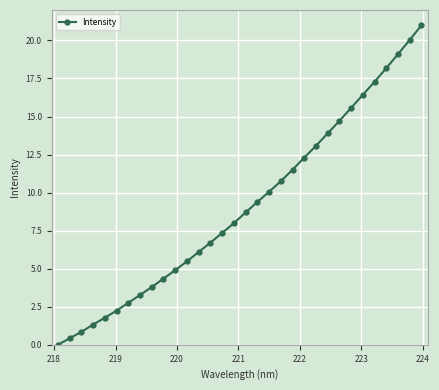

Reading left to right, transcribe all the data shown in this chart.

0.0	0.4	0.8	1.3	1.8	2.2	2.8	3.3	3.8	4.3	4.9	5.5	6.1	6.7	7.3	8.0	8.7	9.4	10.1	10.7	11.5	12.3	13.1	13.9	14.7	15.6	16.4	17.3	18.2	19.1	20.0	21.0